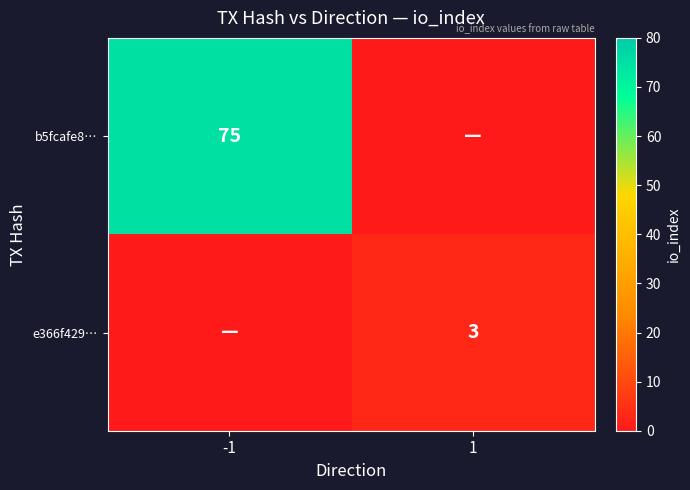

The b5fcafe8… series shows 120 at -1. True or false?

False